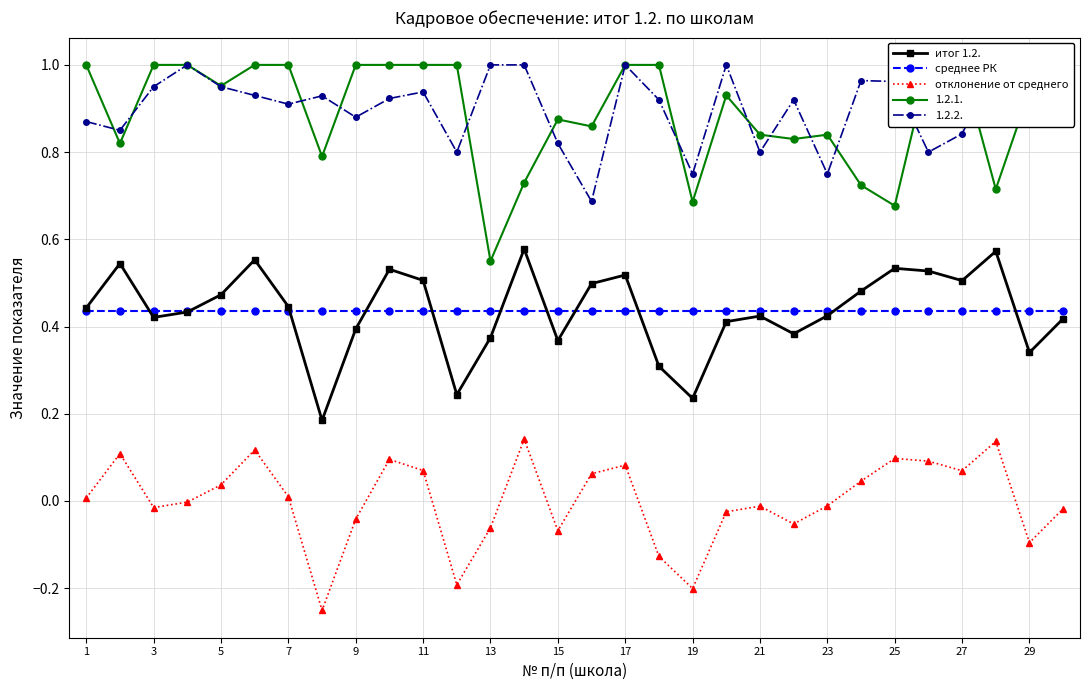

In отклонение от среднего, how many points are higher than both neighbors (excluding endpoints)?

8